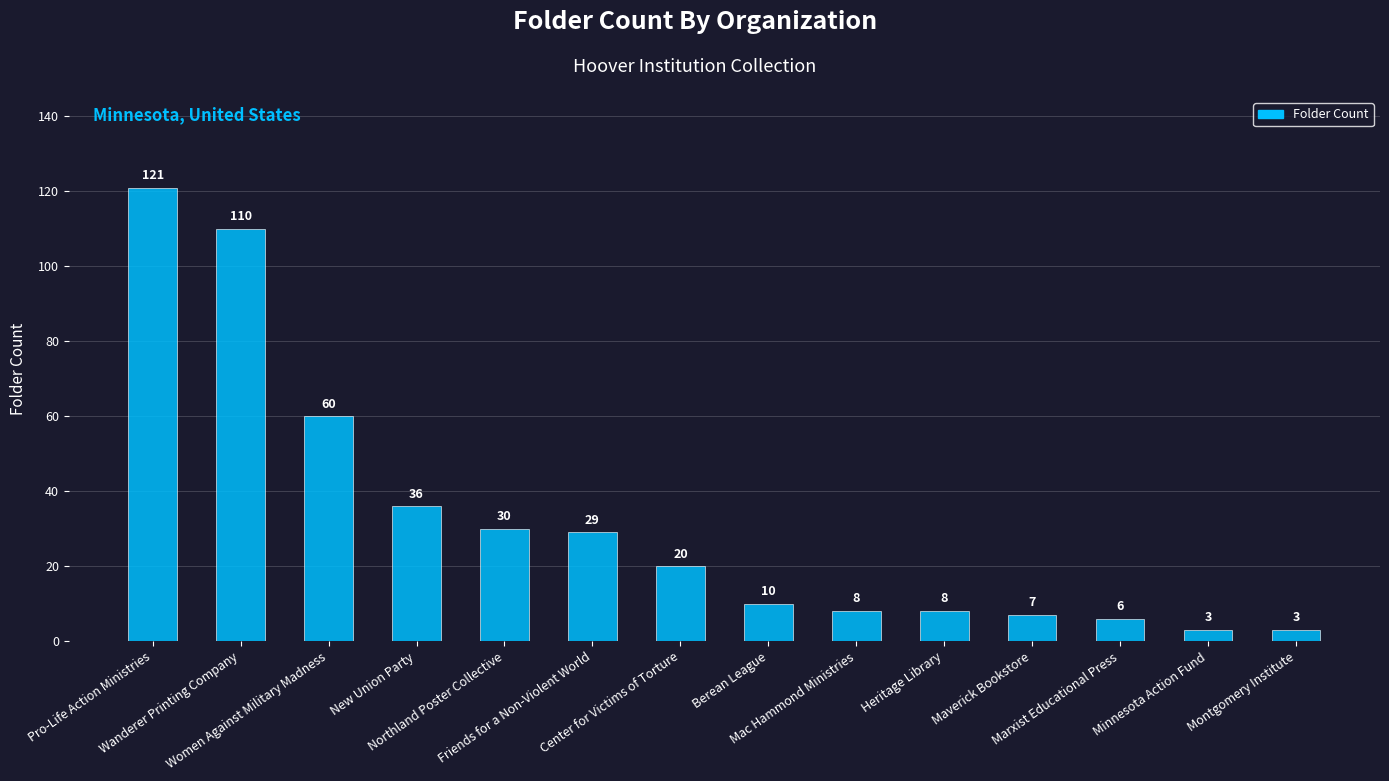

Is it true that the value at Pro-Life Action Ministries is 24?

False